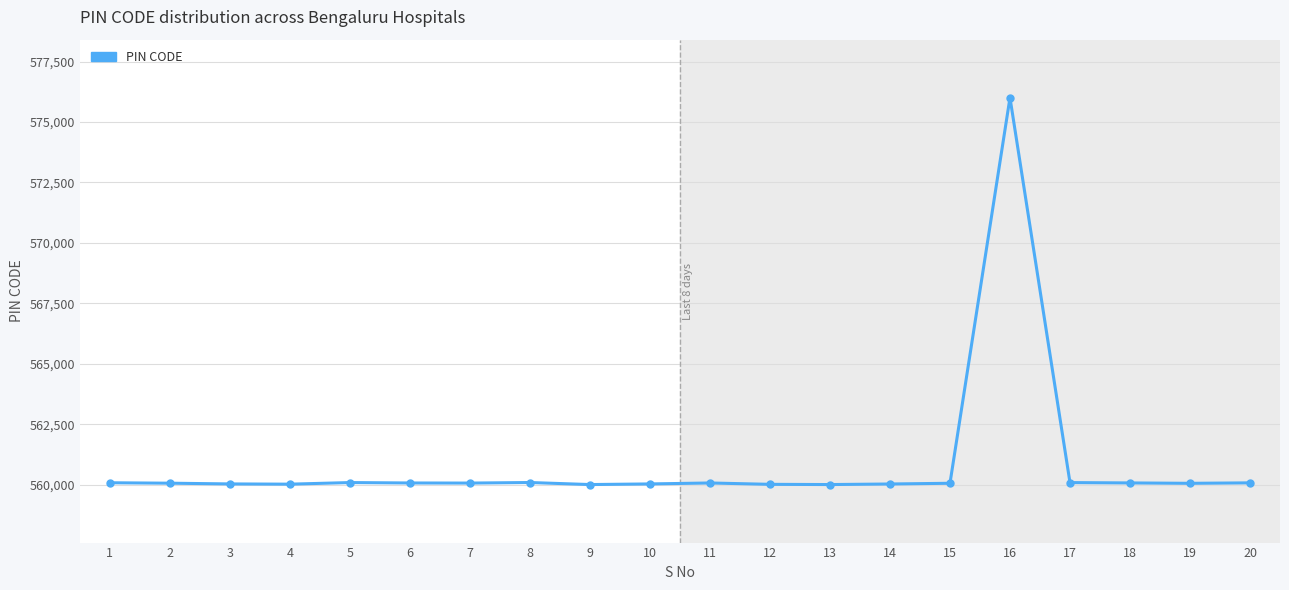

What value does the data have at 13, to the nearest 100?

560000